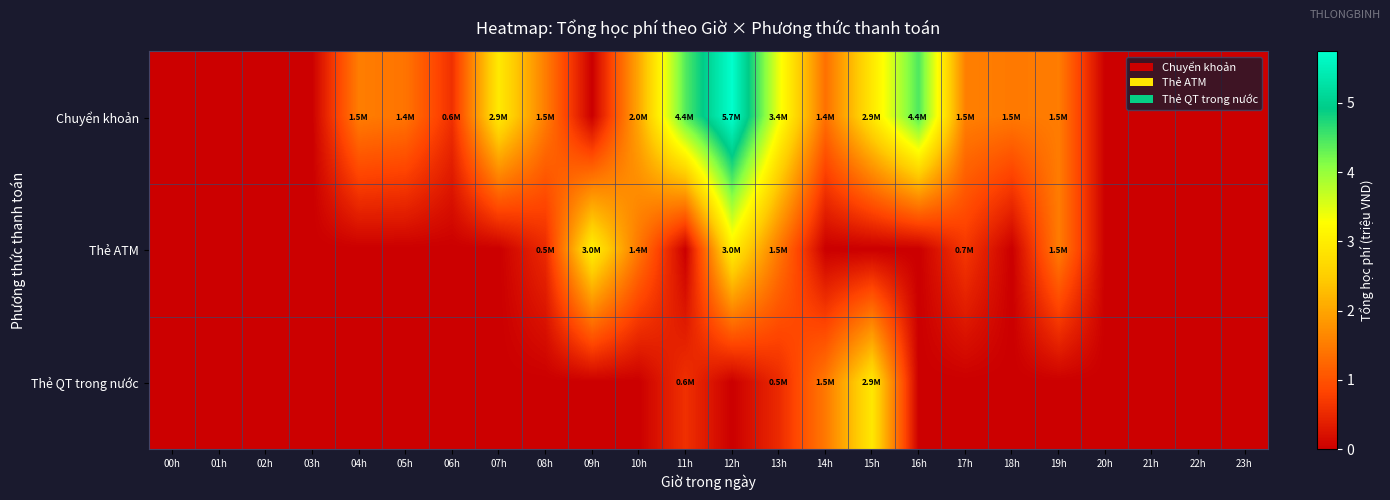

Reading left to right, what are all the values shown in this chart?

Chuyển khoản: 00h=0.0	01h=0.0	02h=0.0	03h=0.0	04h=1.5	05h=1.4	06h=0.6	07h=2.9	08h=1.5	09h=0.0	10h=2.0	11h=4.4	12h=5.7	13h=3.4	14h=1.4	15h=2.9	16h=4.4	17h=1.5	18h=1.5	19h=1.5	20h=0.0	21h=0.0	22h=0.0	23h=0.0
Thẻ ATM: 00h=0.0	01h=0.0	02h=0.0	03h=0.0	04h=0.0	05h=0.0	06h=0.0	07h=0.0	08h=0.5	09h=3.0	10h=1.4	11h=0.0	12h=3.0	13h=1.5	14h=0.0	15h=0.0	16h=0.0	17h=0.7	18h=0.0	19h=1.5	20h=0.0	21h=0.0	22h=0.0	23h=0.0
Thẻ QT trong nước: 00h=0.0	01h=0.0	02h=0.0	03h=0.0	04h=0.0	05h=0.0	06h=0.0	07h=0.0	08h=0.0	09h=0.0	10h=0.0	11h=0.6	12h=0.0	13h=0.5	14h=1.5	15h=2.9	16h=0.0	17h=0.0	18h=0.0	19h=0.0	20h=0.0	21h=0.0	22h=0.0	23h=0.0